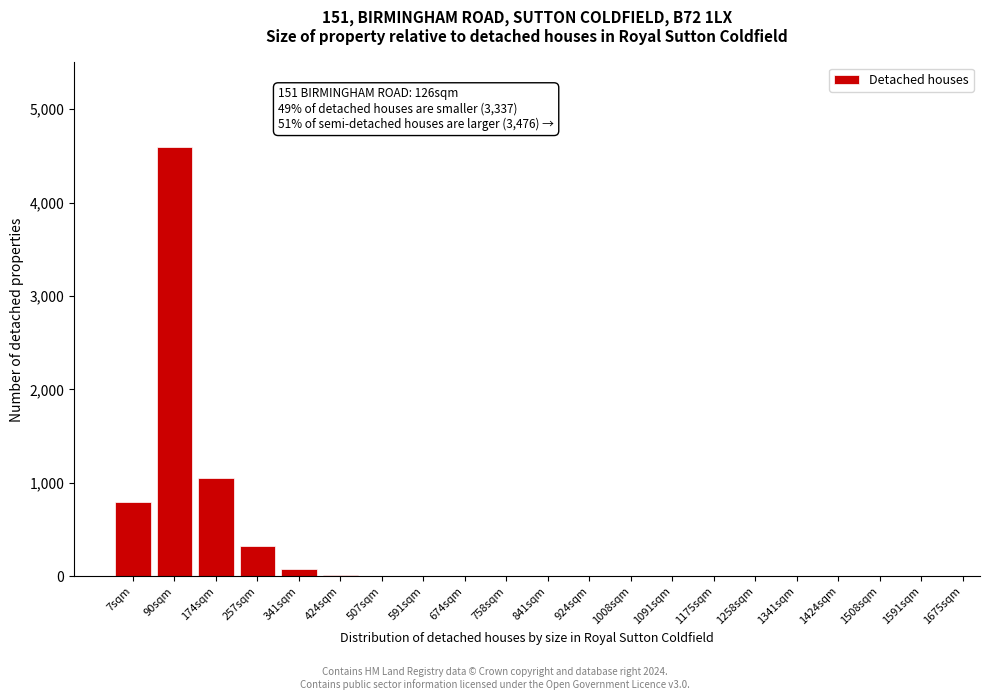

Between 7sqm and 1008sqm, which is larger?

7sqm